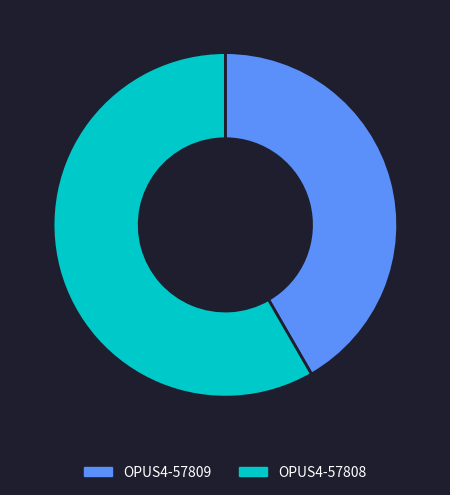

Combined, do OPUS4-57809 and OPUS4-57808 account for over 50%?

Yes